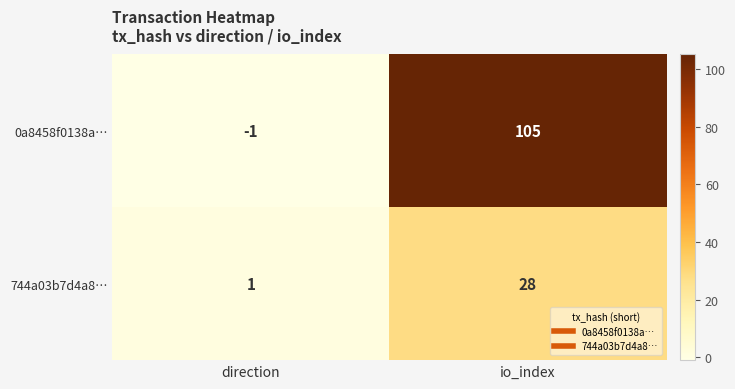

Between direction and io_index, which series saw the biggest shift?

0a8458f0138a…